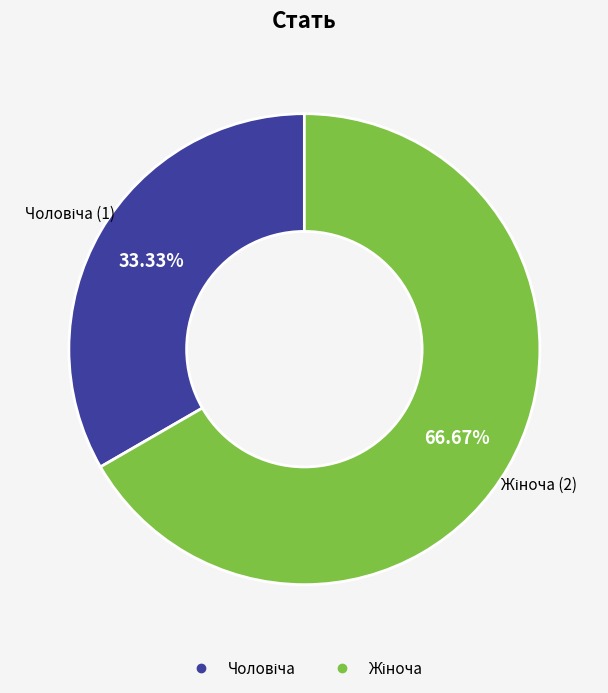

Does any single category account for the majority?

Yes